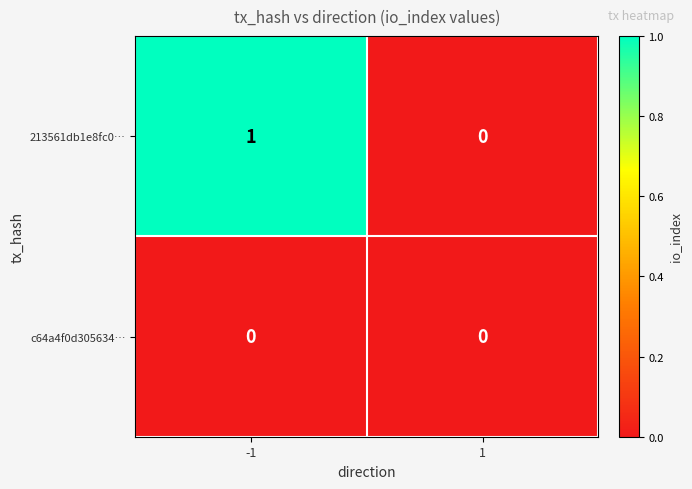

Reading right to left, what are all the values shown in this chart?

213561db1e8fc0…: 0	1
c64a4f0d305634…: 0	0